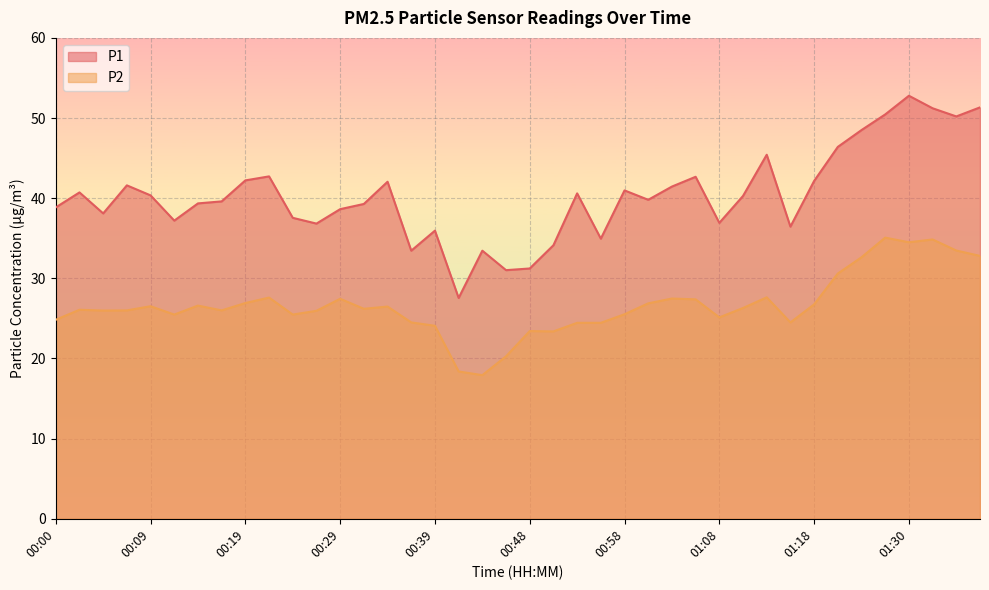

Is it true that P2 equals 24.5 at 01:16?

True